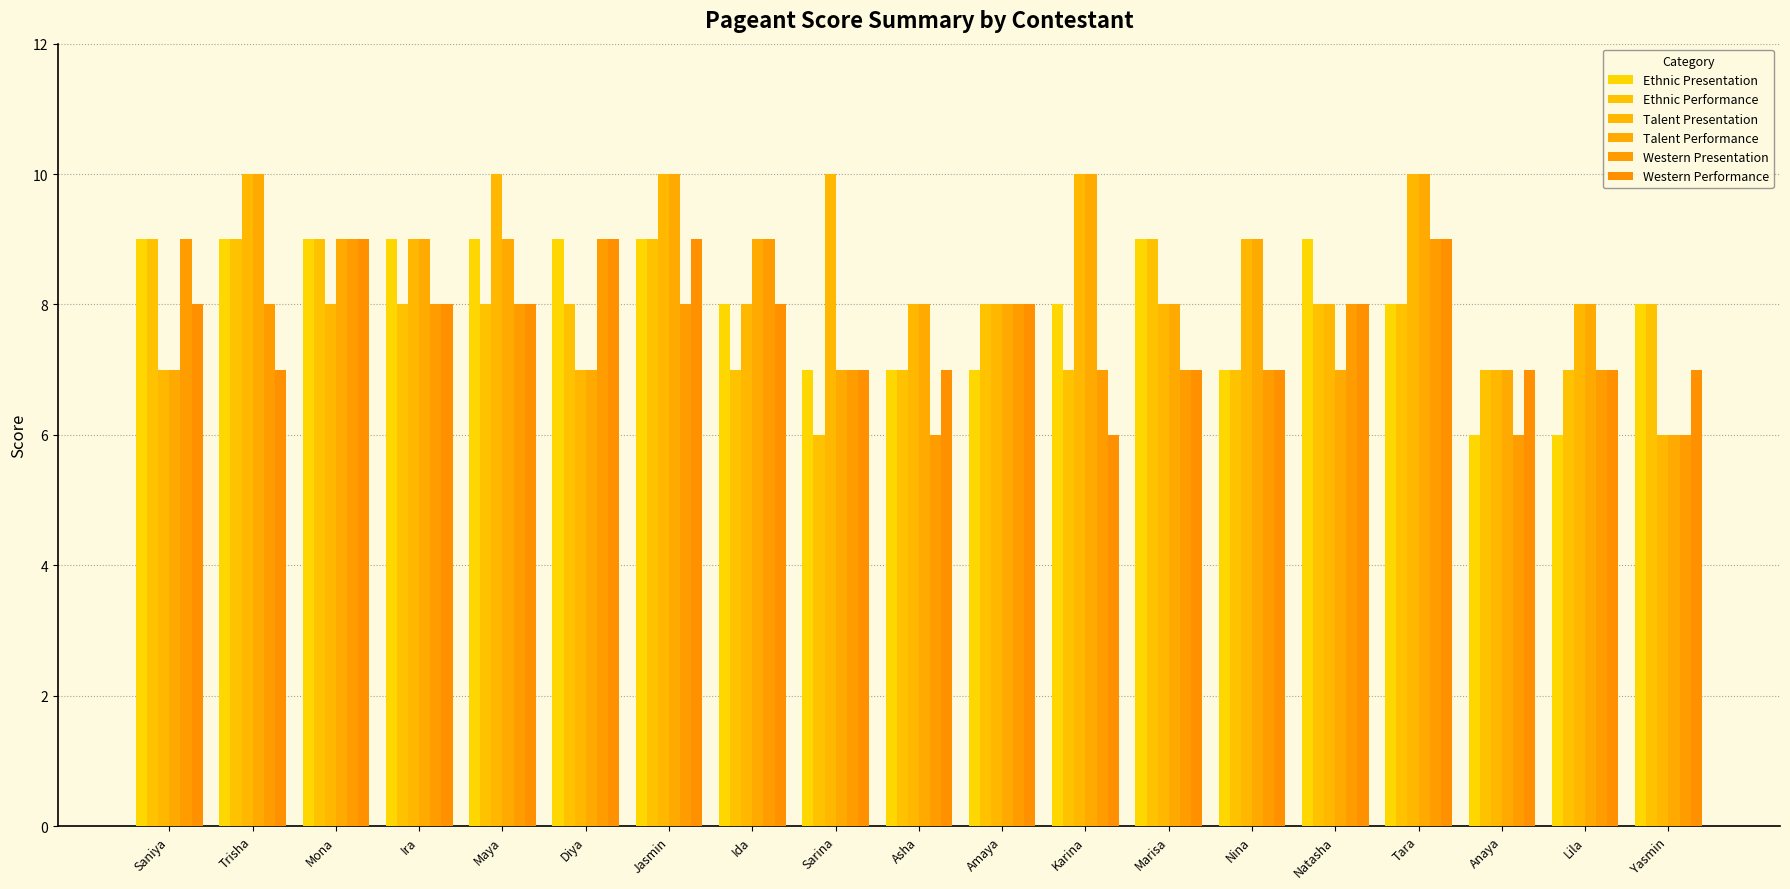

Rank the series at Lila from lowest to highest value.

Ethnic Presentation, Ethnic Performance, Western Presentation, Western Performance, Talent Presentation, Talent Performance